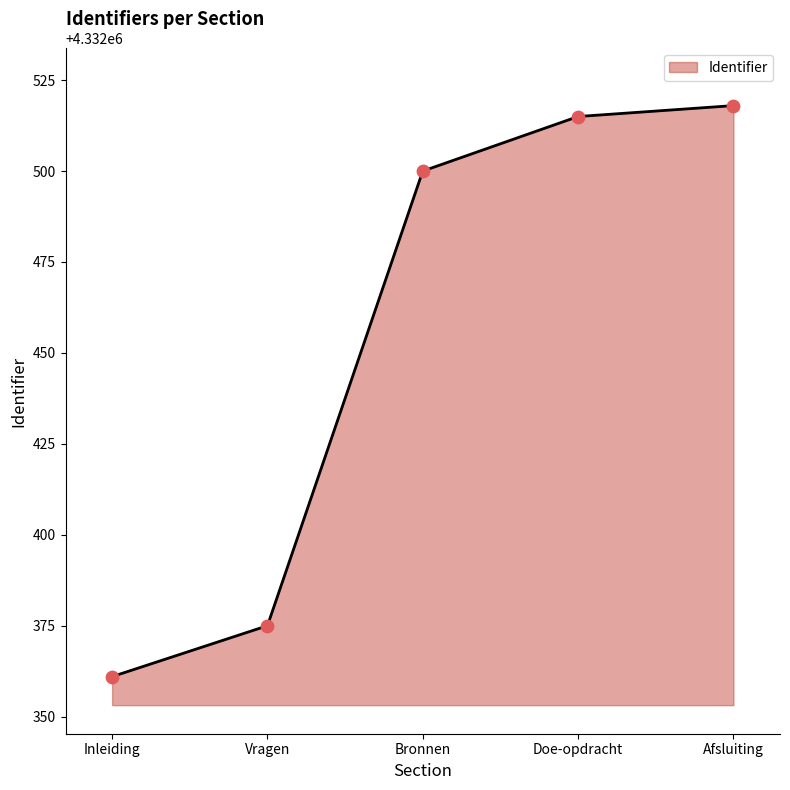

Approximately how many times larger is the value at Afsluiting compared to Doe-opdracht?

1.0